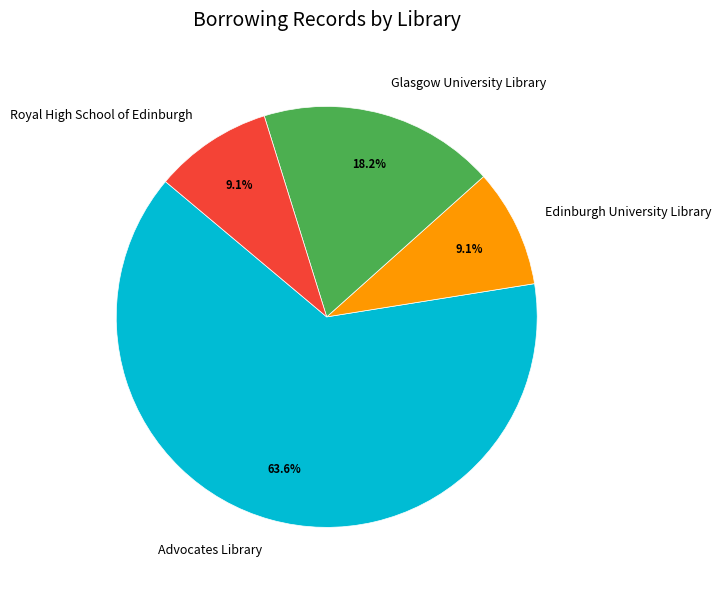

What percentage is NOT represented by Edinburgh University Library?

90.9%